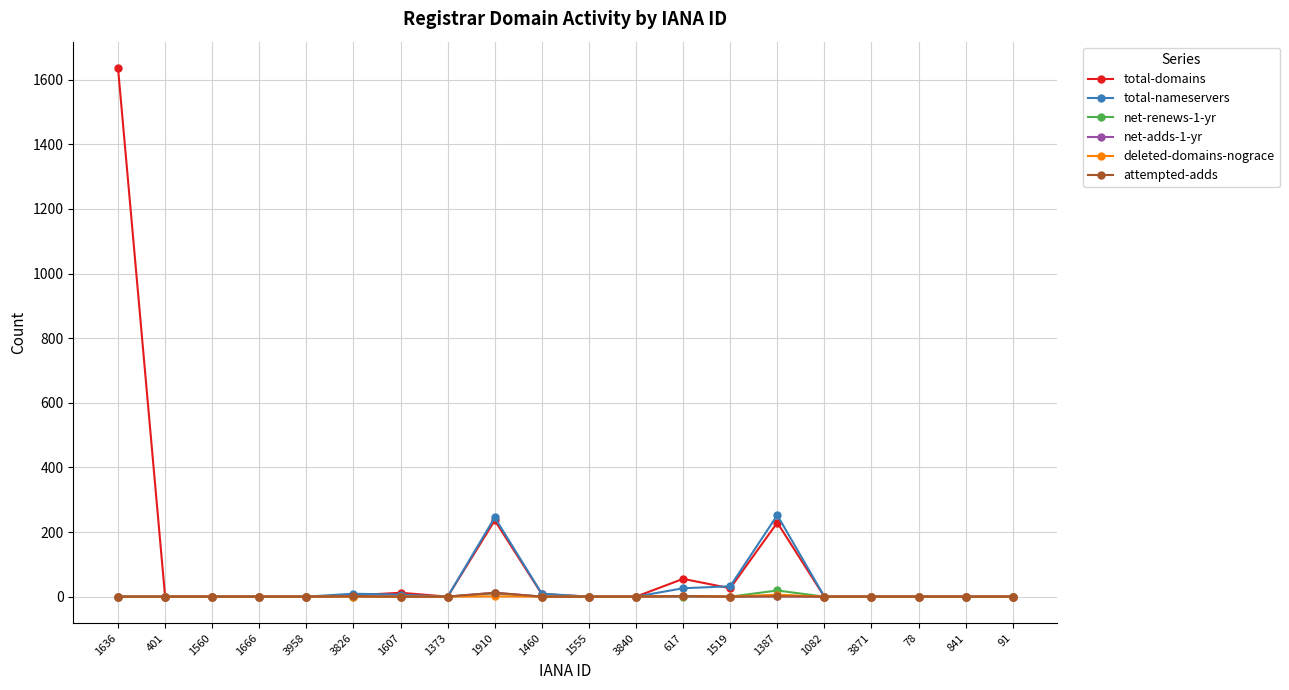

Which series changed the most between 1910 and 1082?

total-nameservers